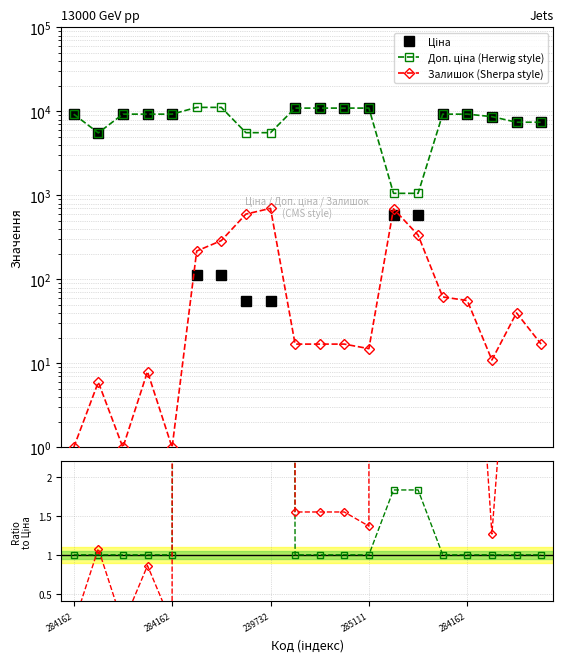

Which category has the highest value in the Залишок (Sherpa style) series?

8